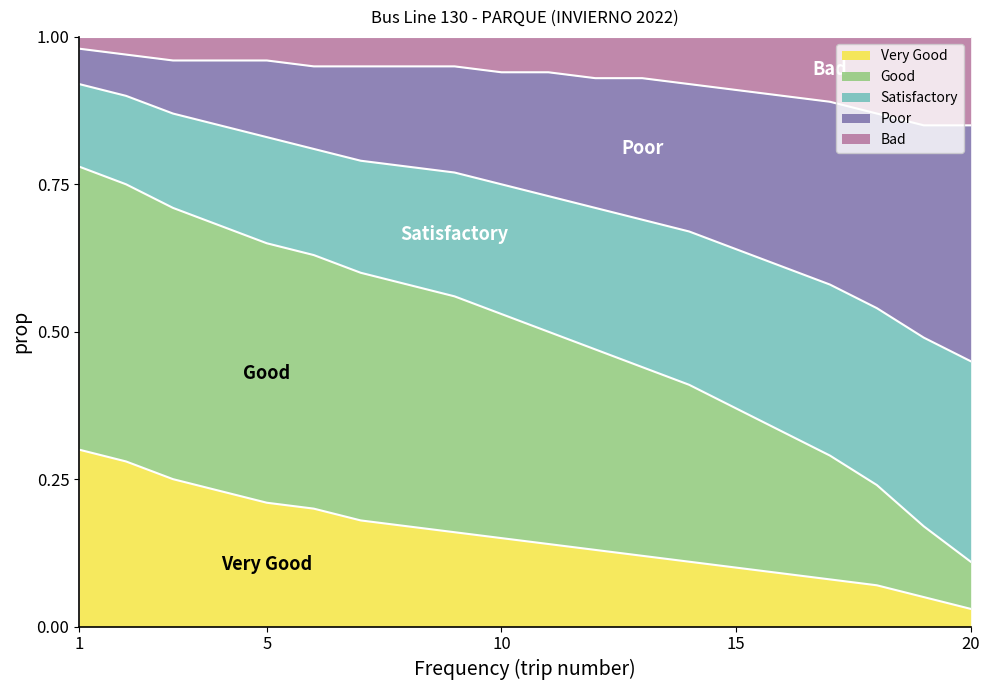

What are all the series names shown in the legend?

Very Good, Good, Satisfactory, Poor, Bad